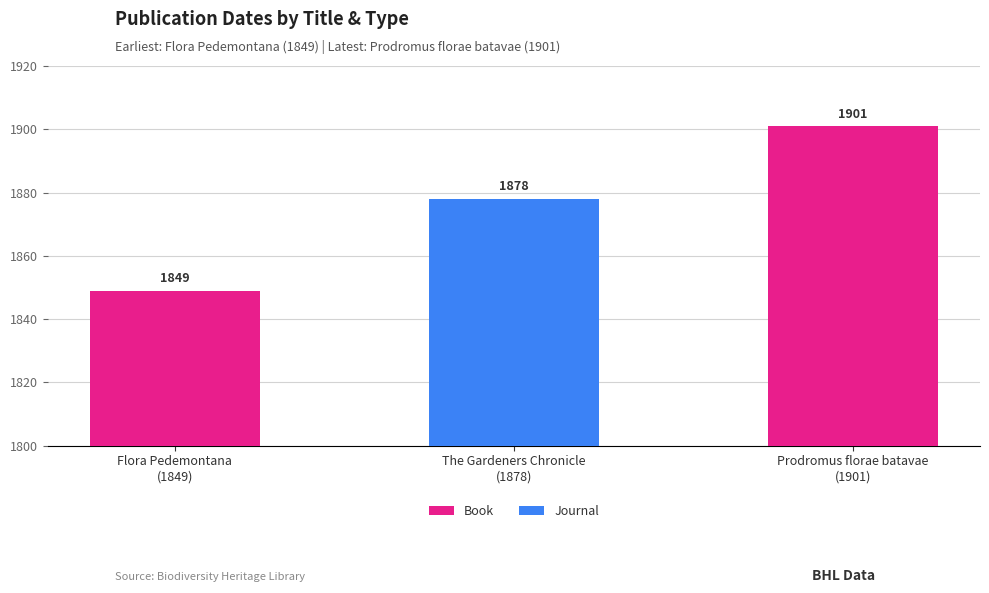

What is the difference between the maximum and minimum values in the Book series?

52